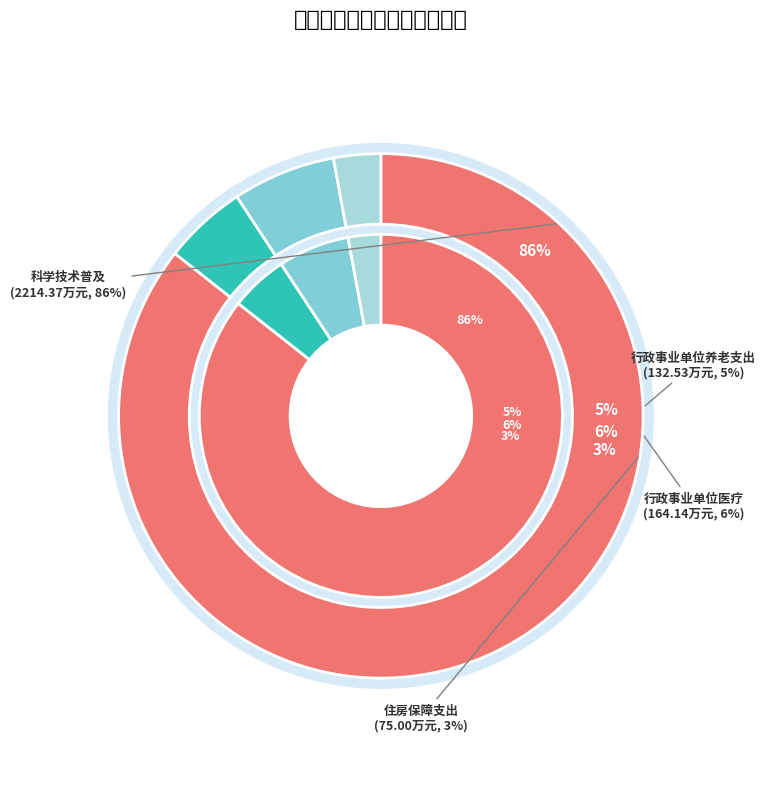

Approximately how many times larger is the value at 行政事业单位养老支出 compared to 住房保障支出?

1.8